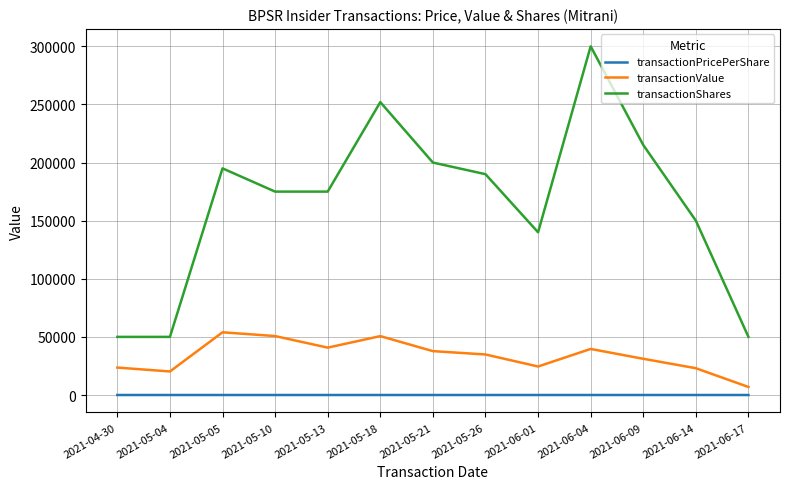

At which category does transactionValue reach its first local valley?

2021-05-04